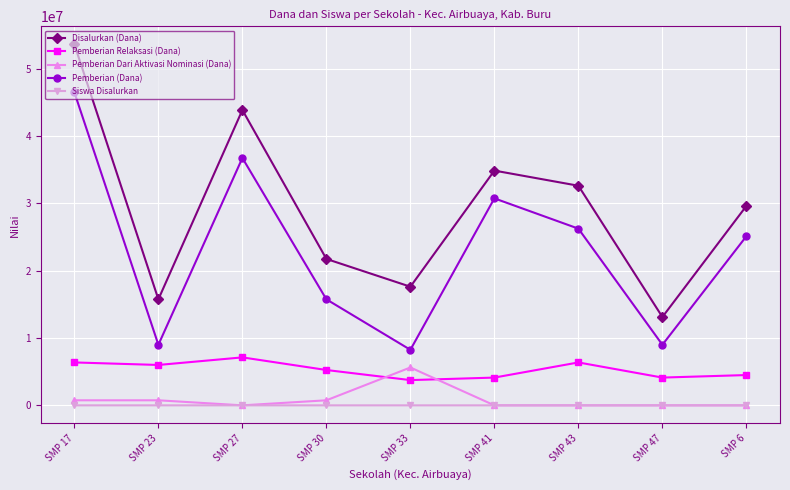

What is the value of the Siswa Disalurkan point at the 3rd from the left?

72